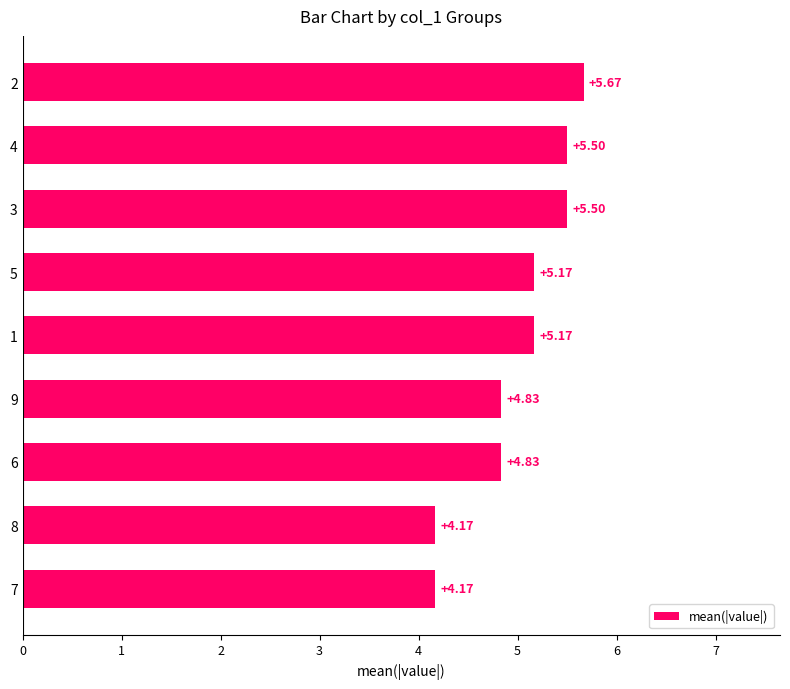

What is the difference between the values at 5 and 6?

0.3